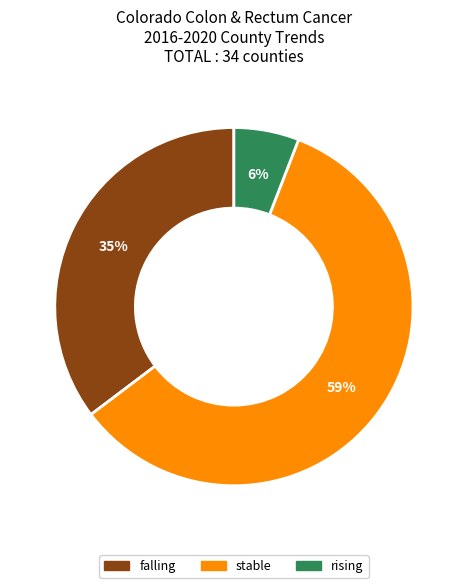

Approximately how many times larger is the value at rising compared to stable?

0.1